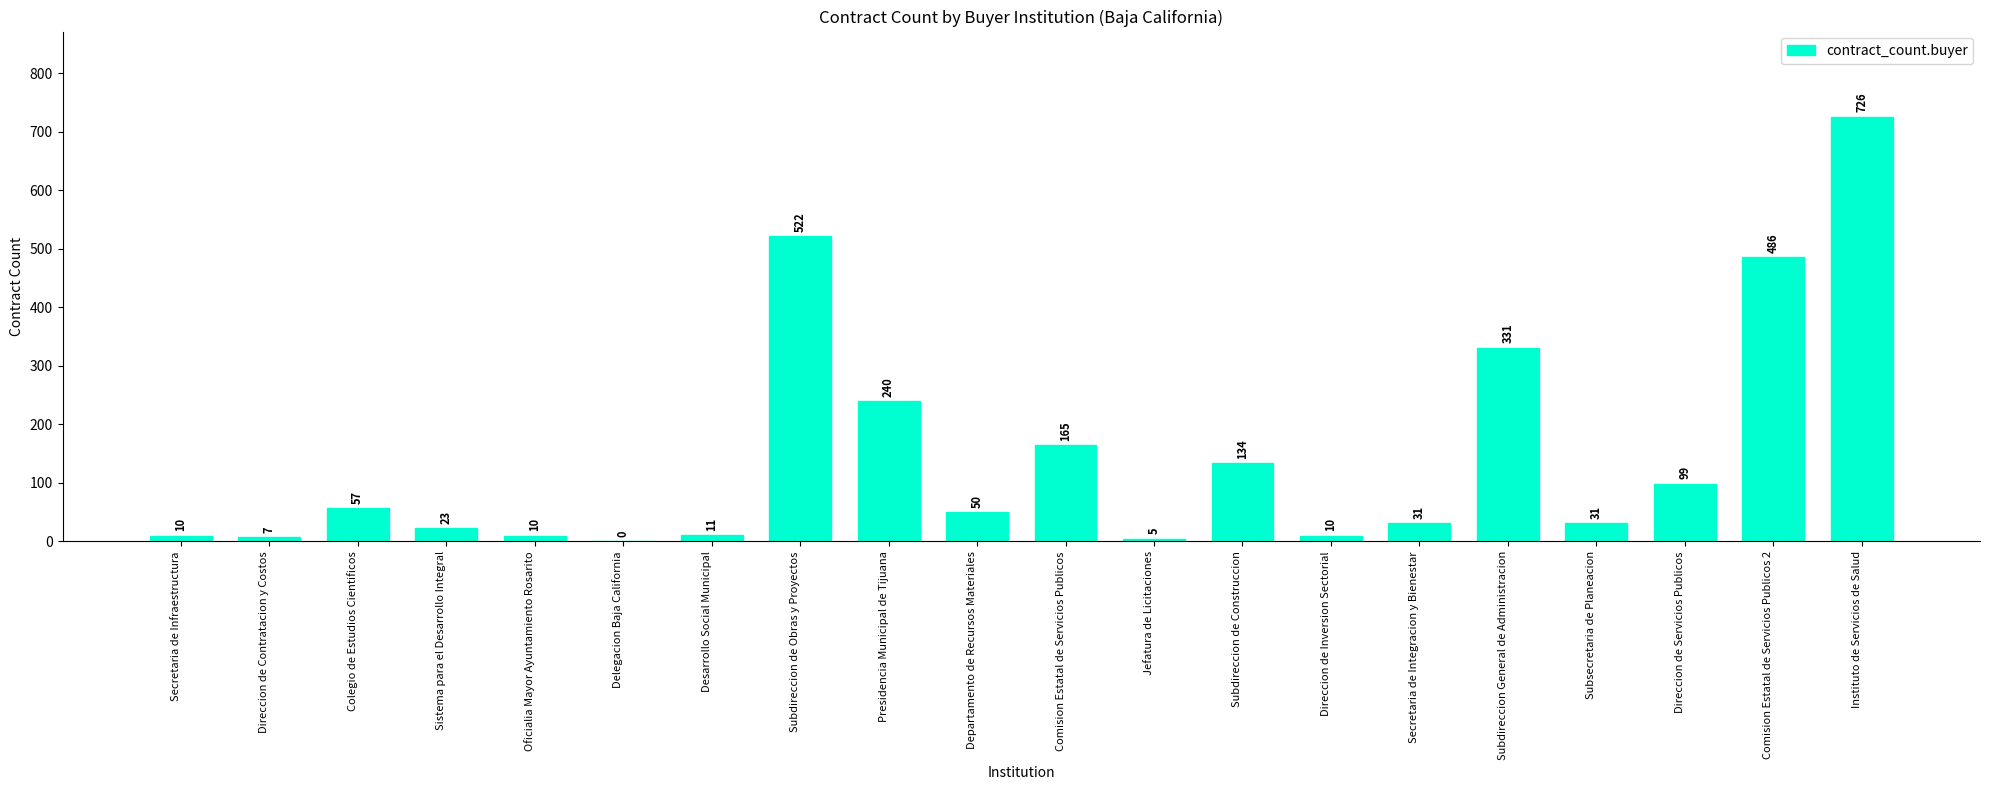

How many values are above zero?

19